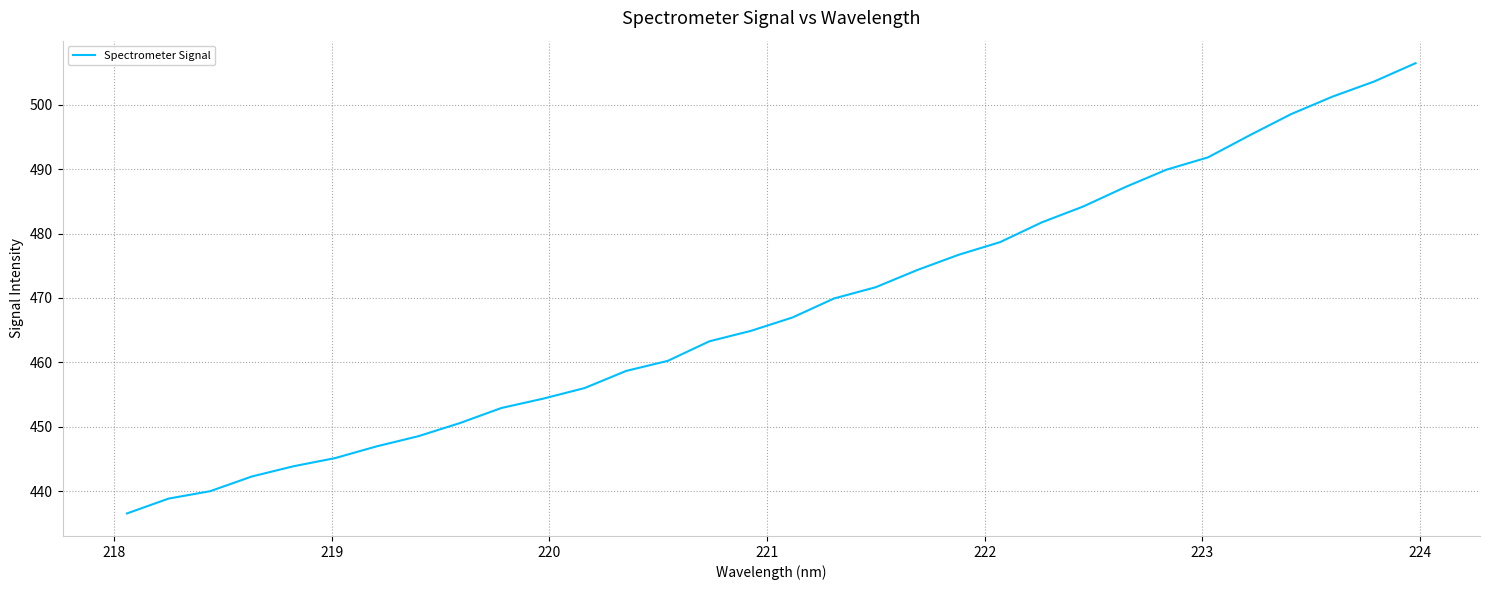

What is the difference between the maximum and minimum values?

69.9